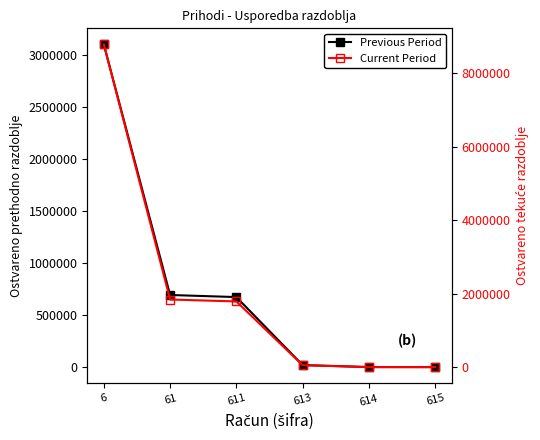

Where is Previous Period nearest to the value 1551013?

61